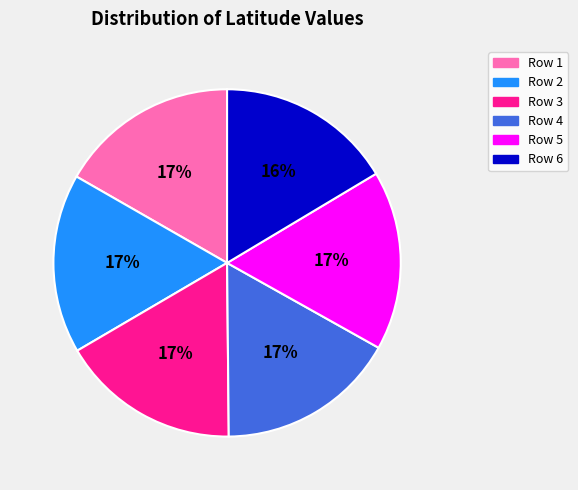

Is there a majority slice in this chart?

No